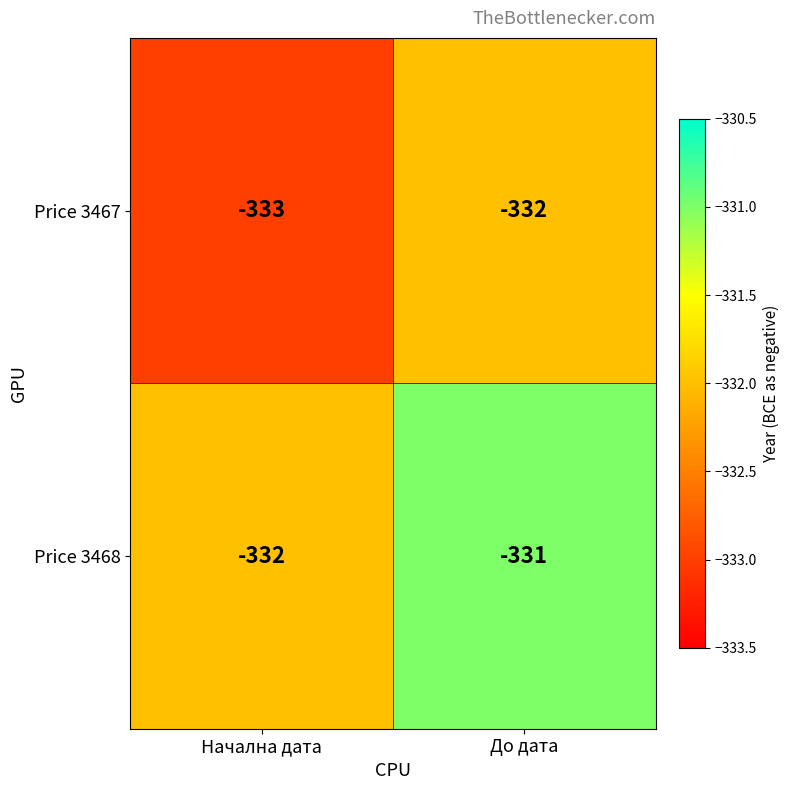

What is the sum of all Price 3467 values?

-665